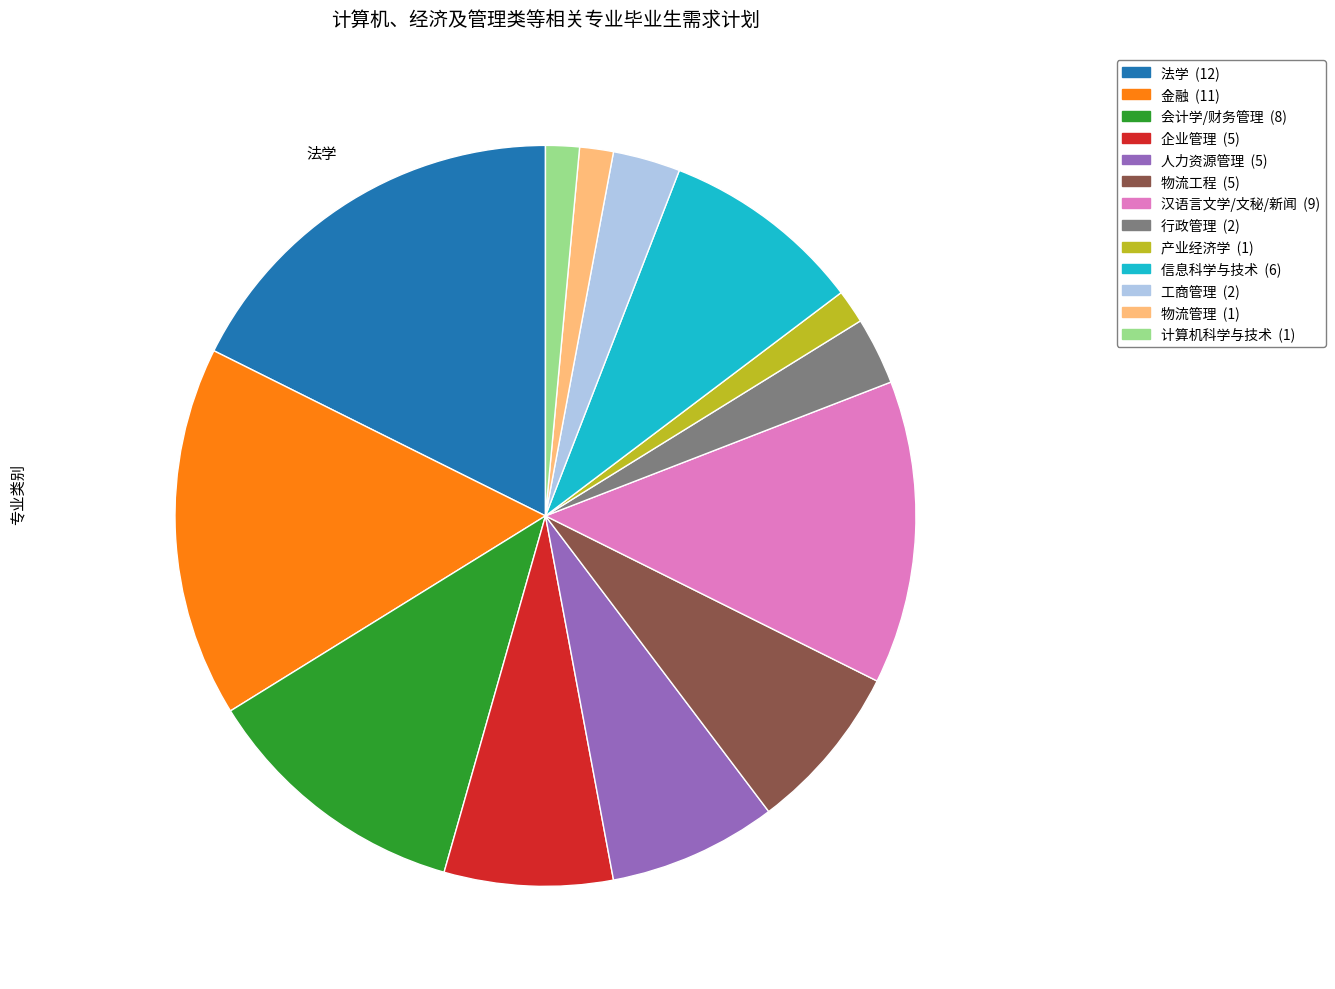

Which slice is the largest?

法学